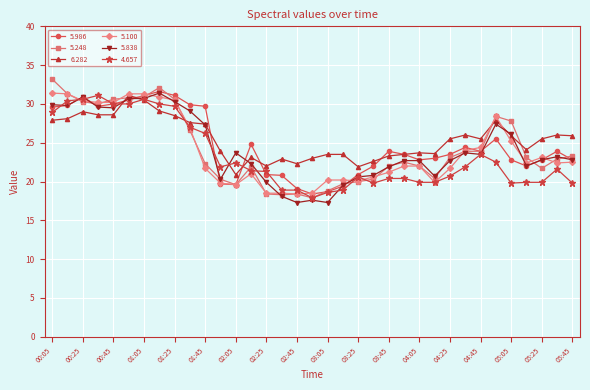

What is the value of the 5.838 point at the 26th from the left?

20.7